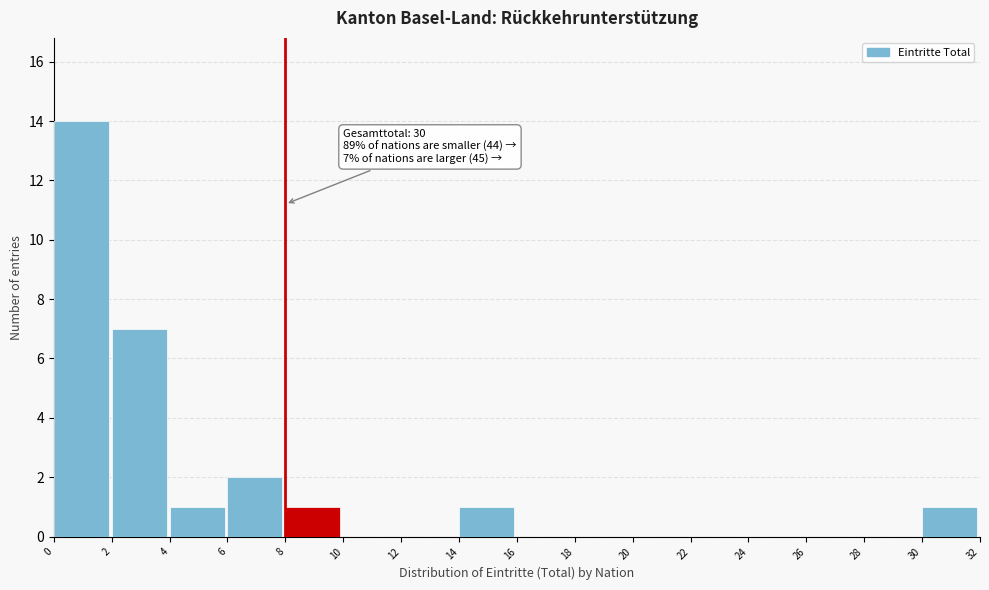

Over which range of the x-axis is the bar tallest?

0 to 2